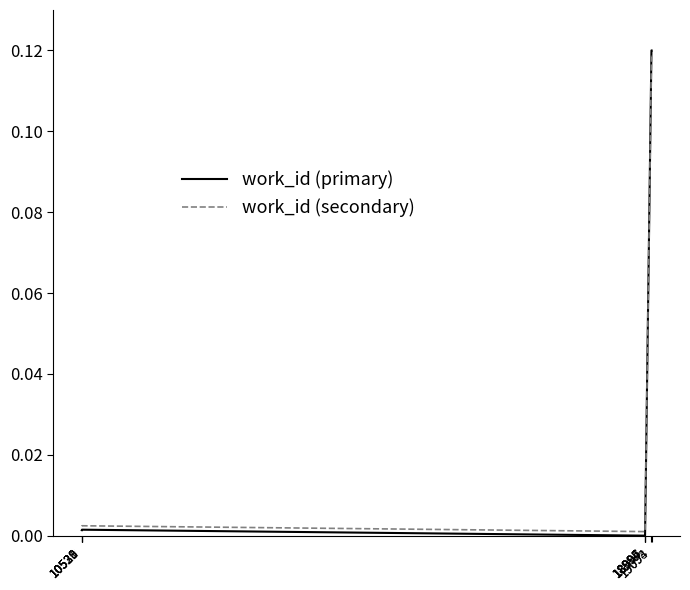

Which series ends up on top after the final intersection of work_id (secondary) and work_id (primary)?

work_id (primary)